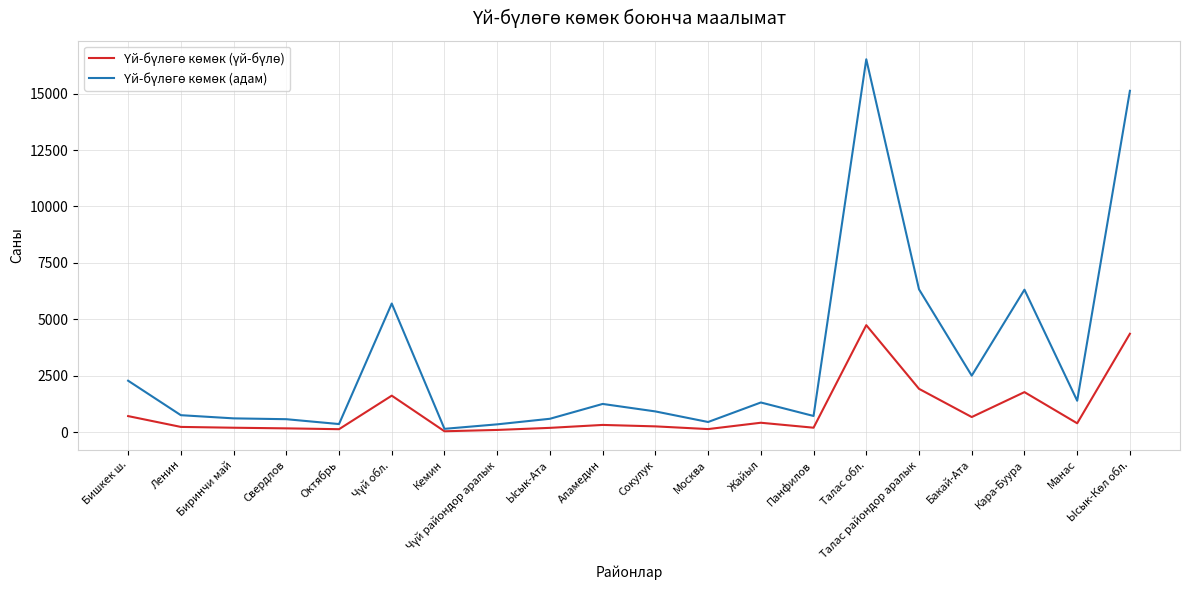

At which category is the sum across all series the highest?

Талас обл.